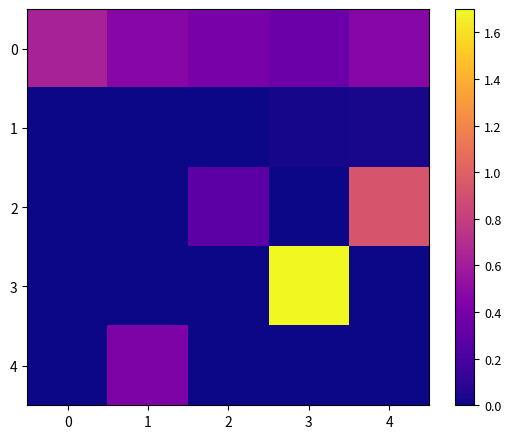

What is the spread (max minus min) of values at 4?

0.9